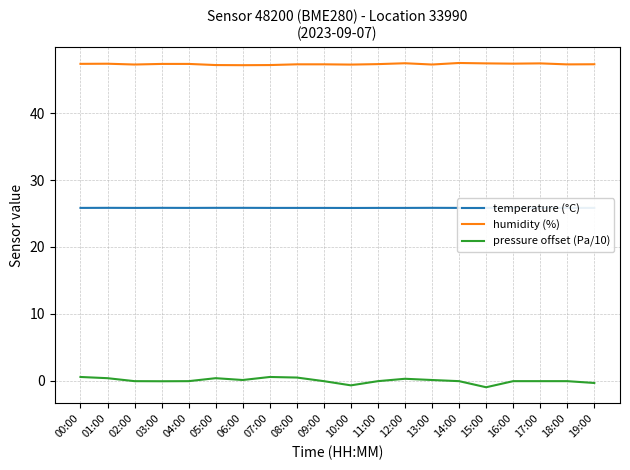

At which category is the sum across all series the highest?

00:00